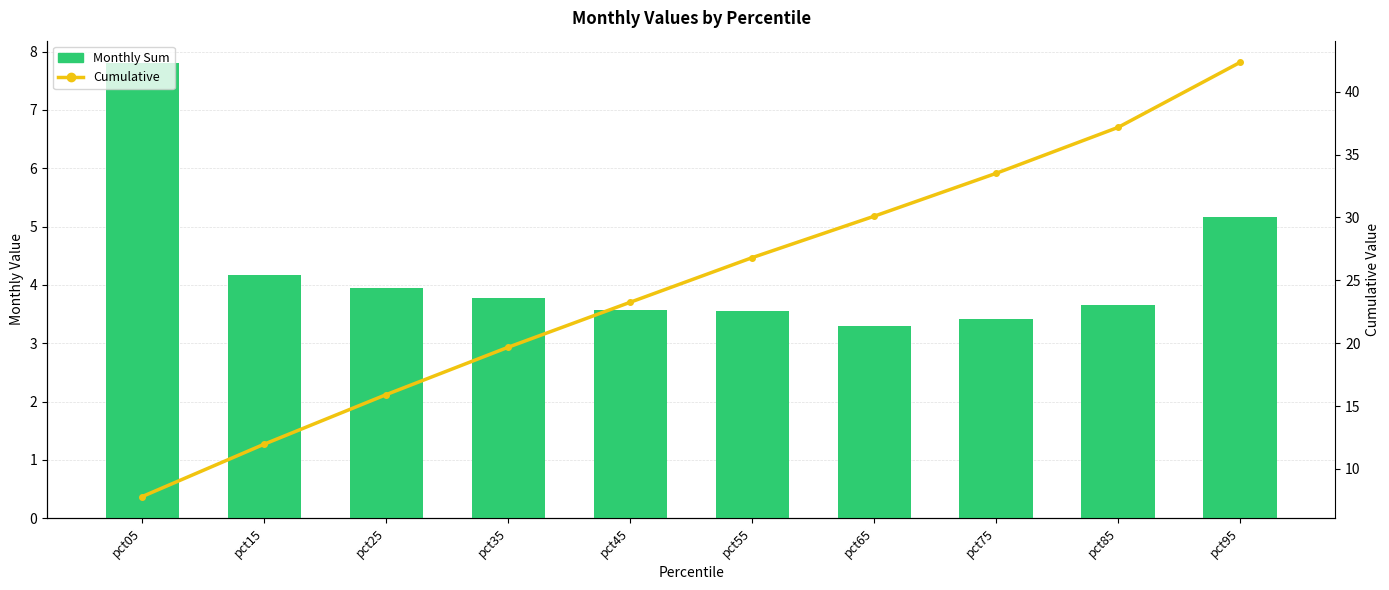

Reading right to left, list all the values displayed in this chart.

Monthly Sum: 5.2	3.7	3.4	3.3	3.5	3.6	3.8	3.9	4.2	7.8
Cumulative: 42.3	37.2	33.5	30.1	26.8	23.3	19.7	15.9	12.0	7.8